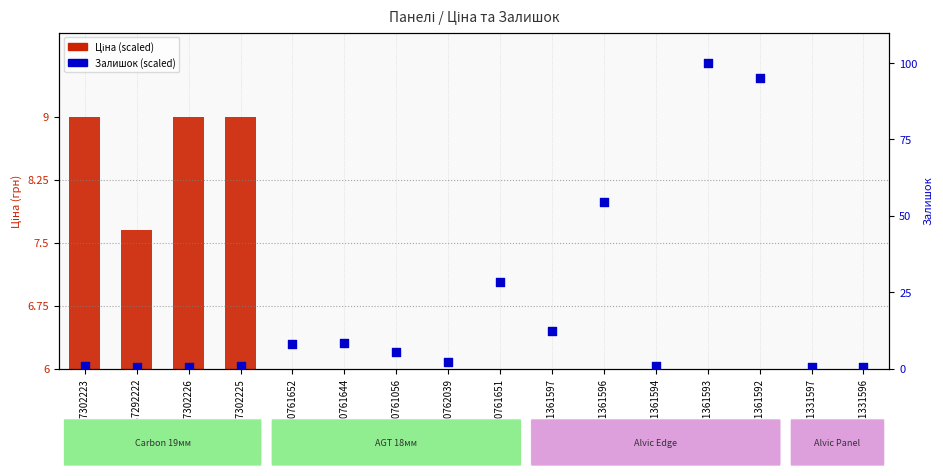

What is the total value across all series at 280761644?

11.2